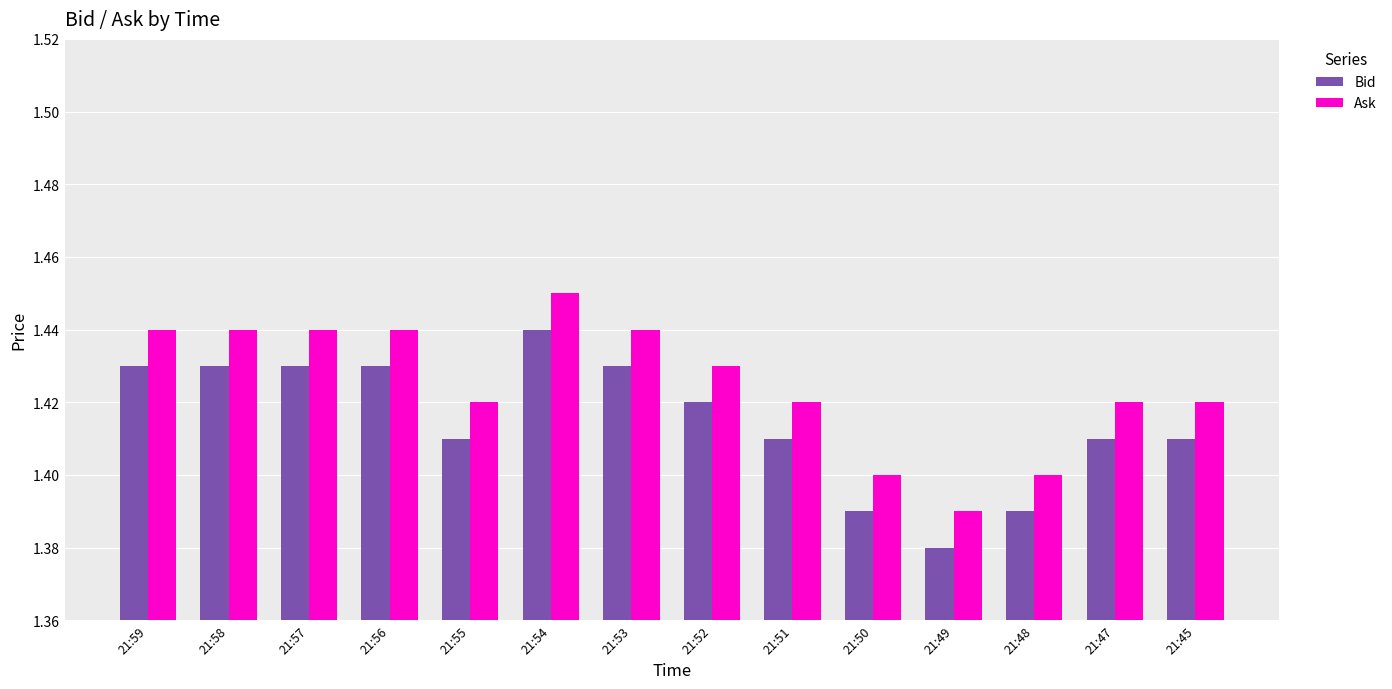

At which label is Ask closest to 1?

21:49